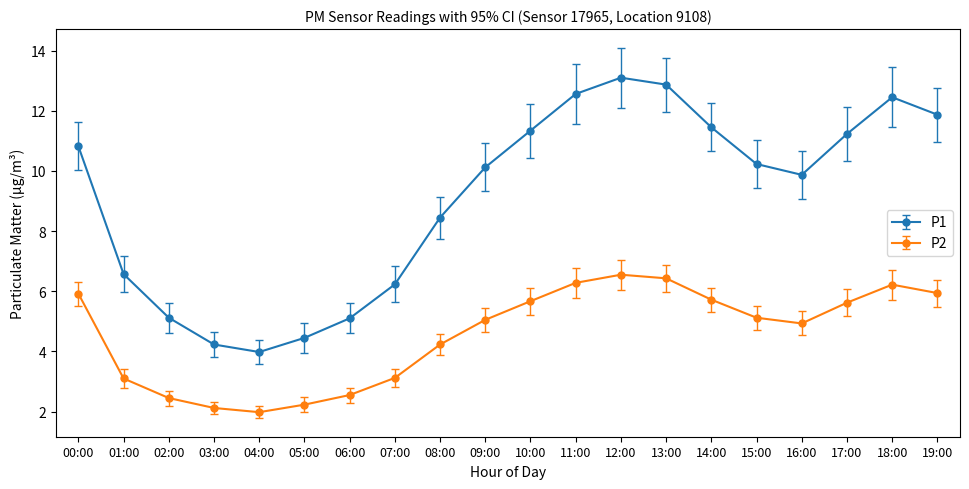

In P1, how many points are lower than both neighbors (excluding endpoints)?

2